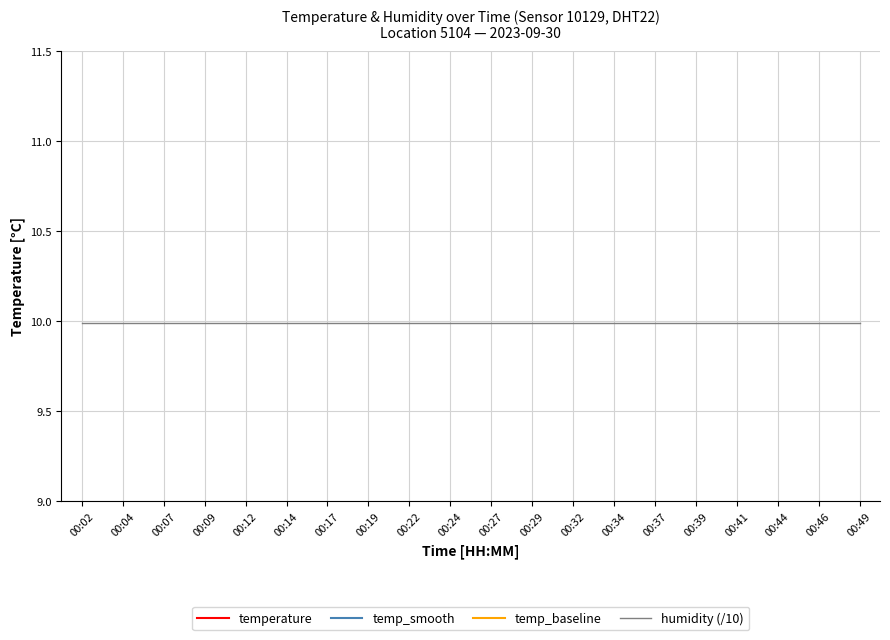

List the series in order of their peak value, highest first.

temperature, temp_smooth, temp_baseline, humidity (/10)